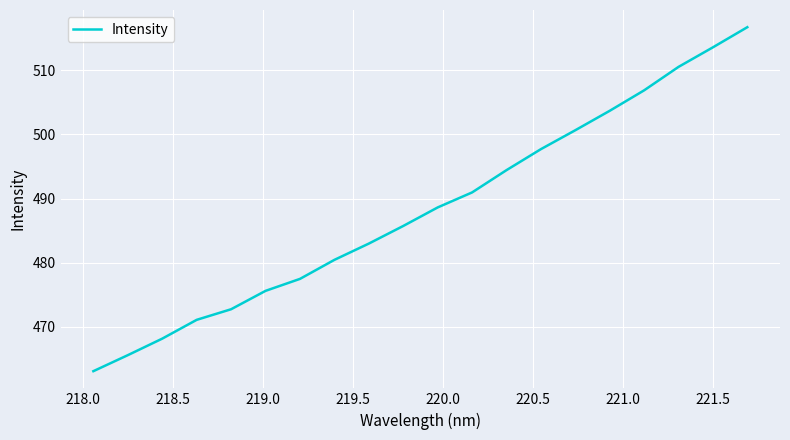

What is the maximum value shown in the chart?

516.7